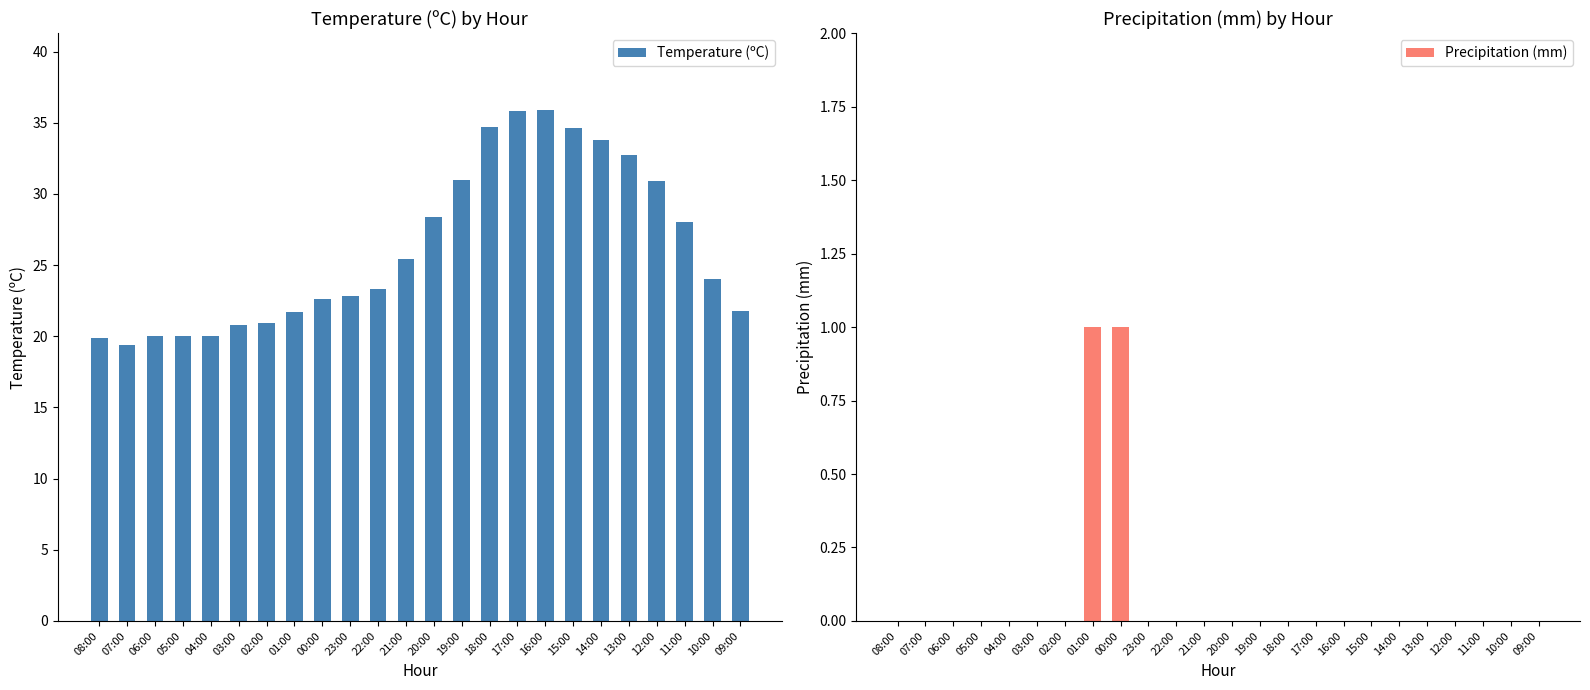

What is the total value across all series at 11:00?

28.0